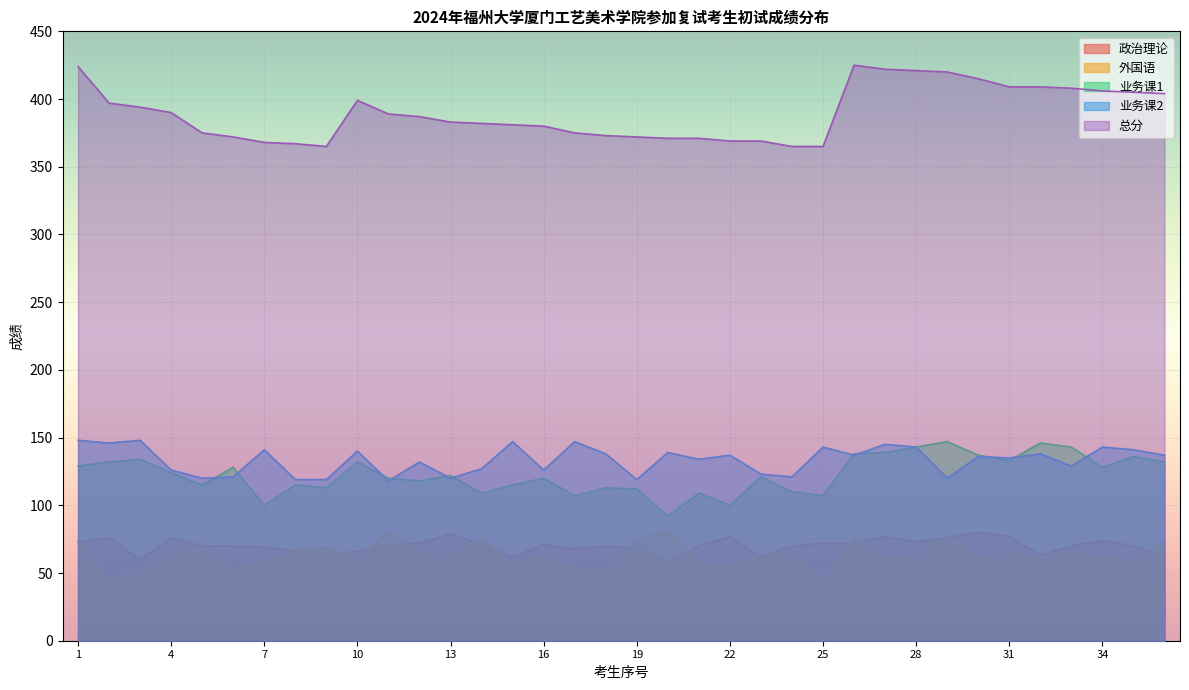

What is the minimum value shown in the chart?

43